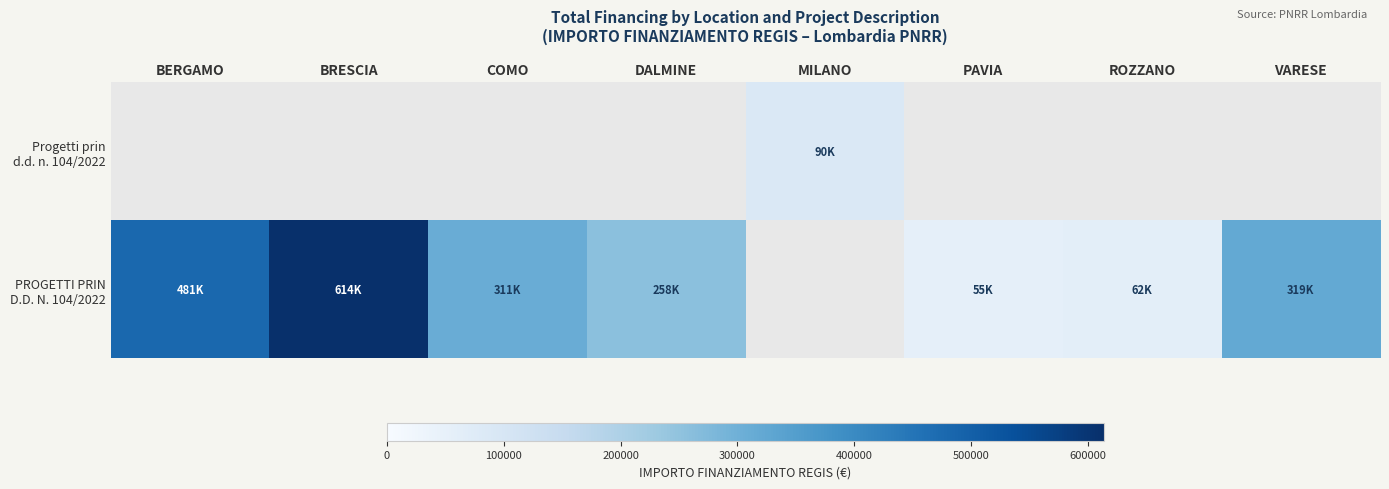

Which series has the widest spread of values?

PROGETTI PRIN D.D. N. 104/2022